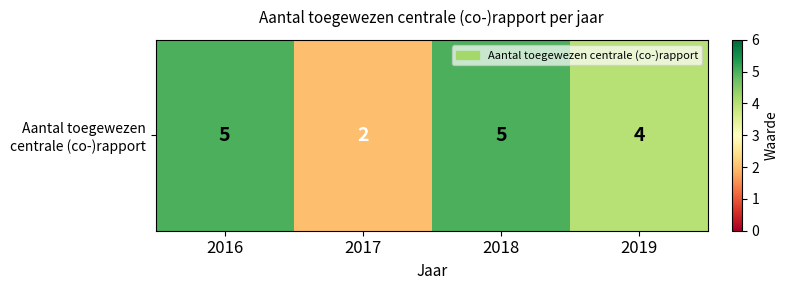

What is the minimum value shown in the chart?

2